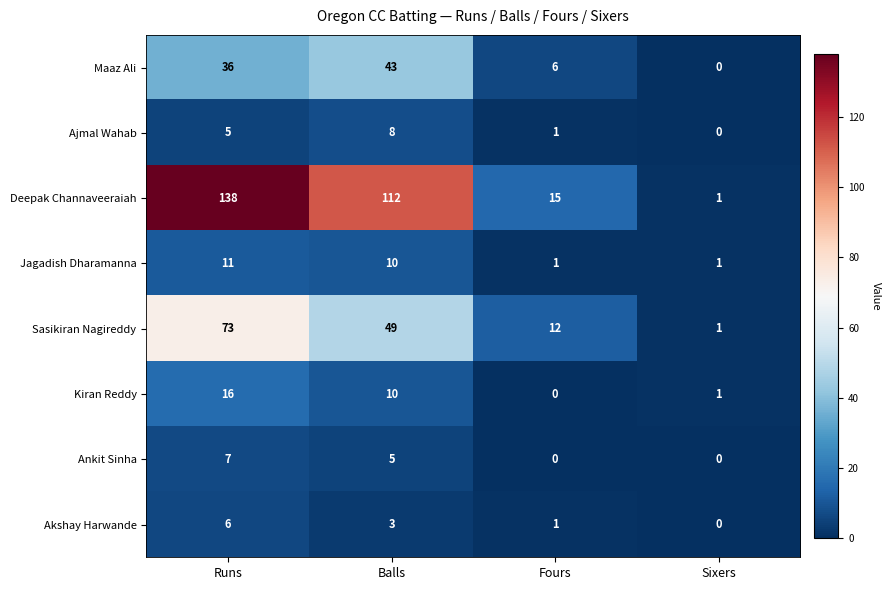

List the series in order of their peak value, lowest first.

Akshay Harwande, Ankit Sinha, Ajmal Wahab, Jagadish Dharamanna, Kiran Reddy, Maaz Ali, Sasikiran Nagireddy, Deepak Channaveeraiah